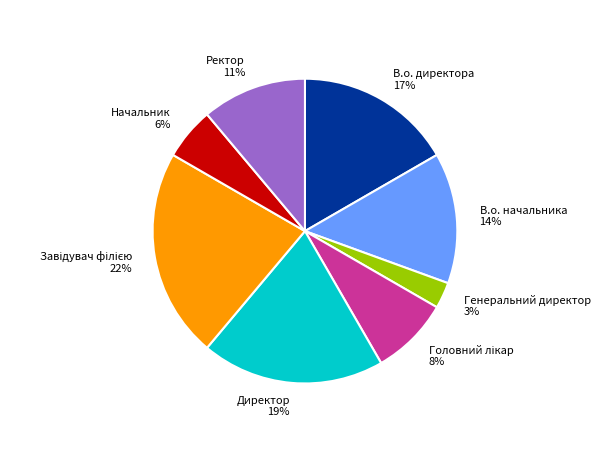

Which has a higher value, Директор or В.о. начальника?

Директор